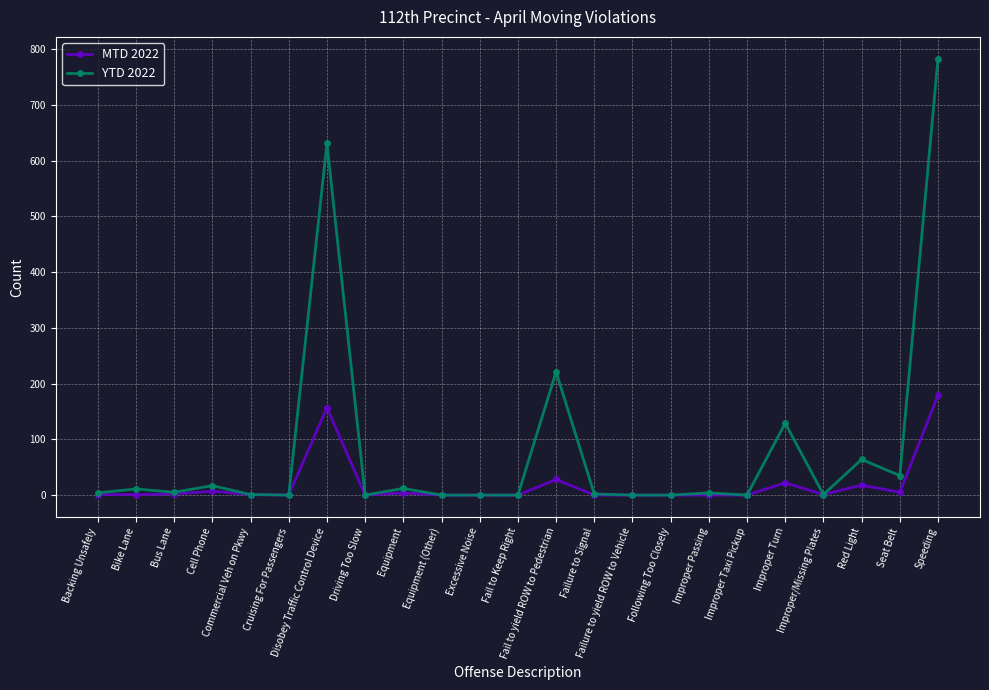

Is it true that MTD 2022 equals 0 at Fail to Keep Right?

True